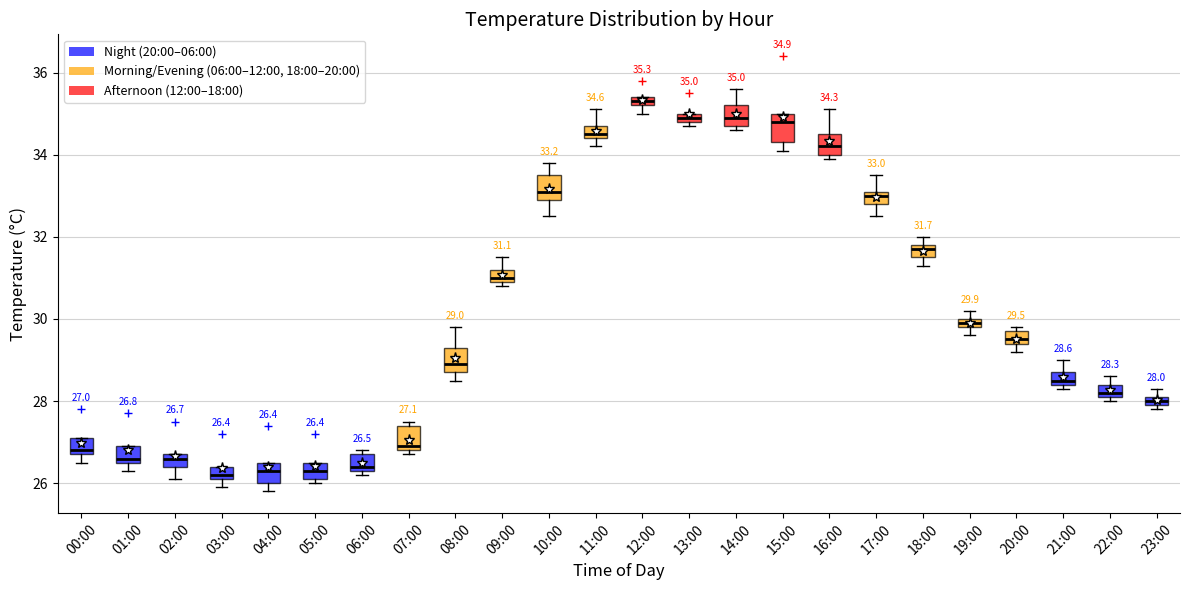

Which box's median line is the highest?

12:00